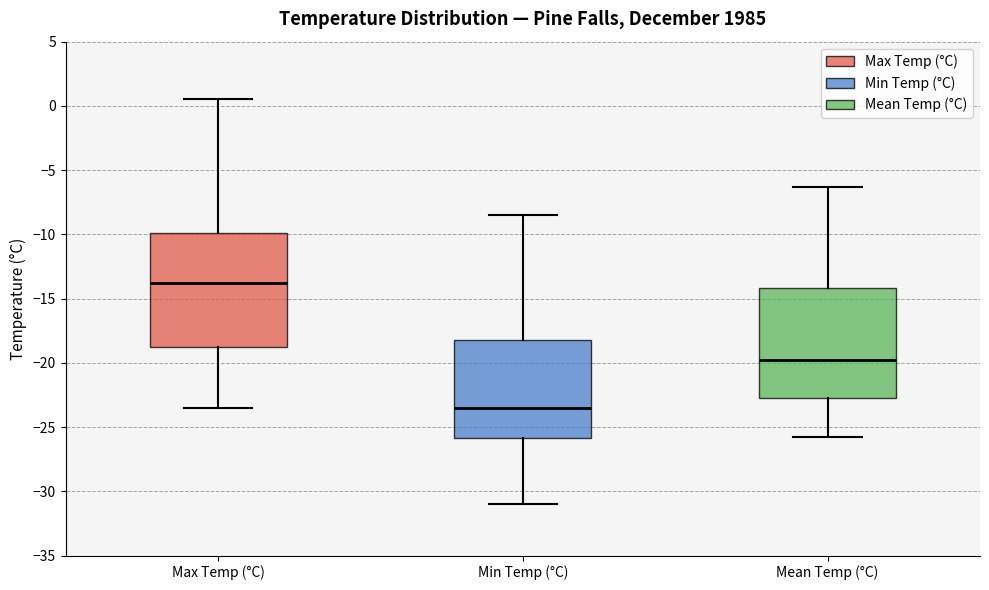

Where is the upper edge of the box for Mean Temp (°C) on the y-axis? The values are not printed on the chart, so give them approximately, as read against the axis.

-14.0